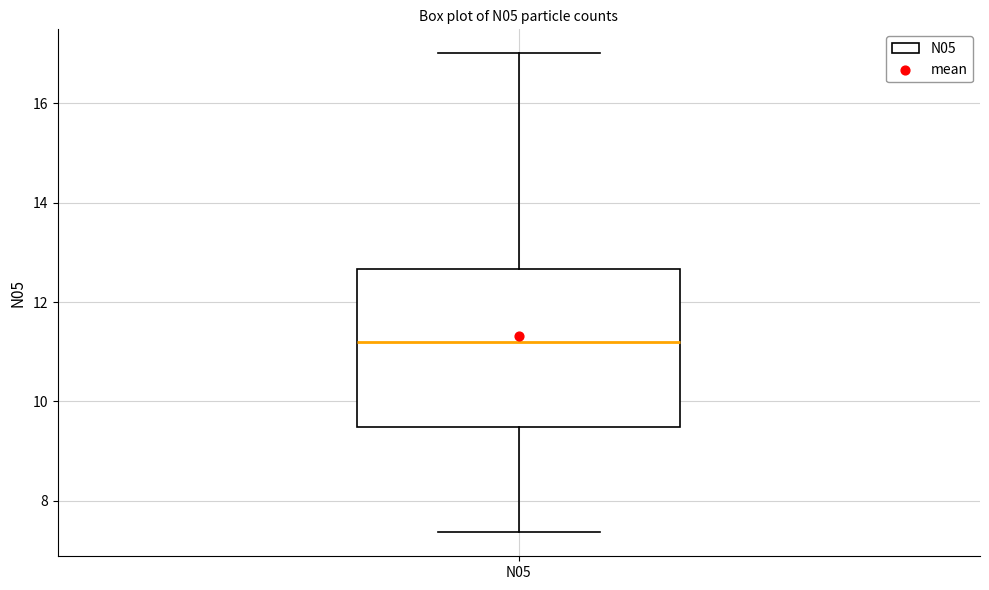

Transcribe this box plot: give where the median line is, the range the box spans, and where the two whiskers end, as read against the y-axis. The values are not printed on the chart, so give them approximately, as read against the axis.

median 11.2, box 9.4 to 12.6, whiskers 7.4 to 17.0